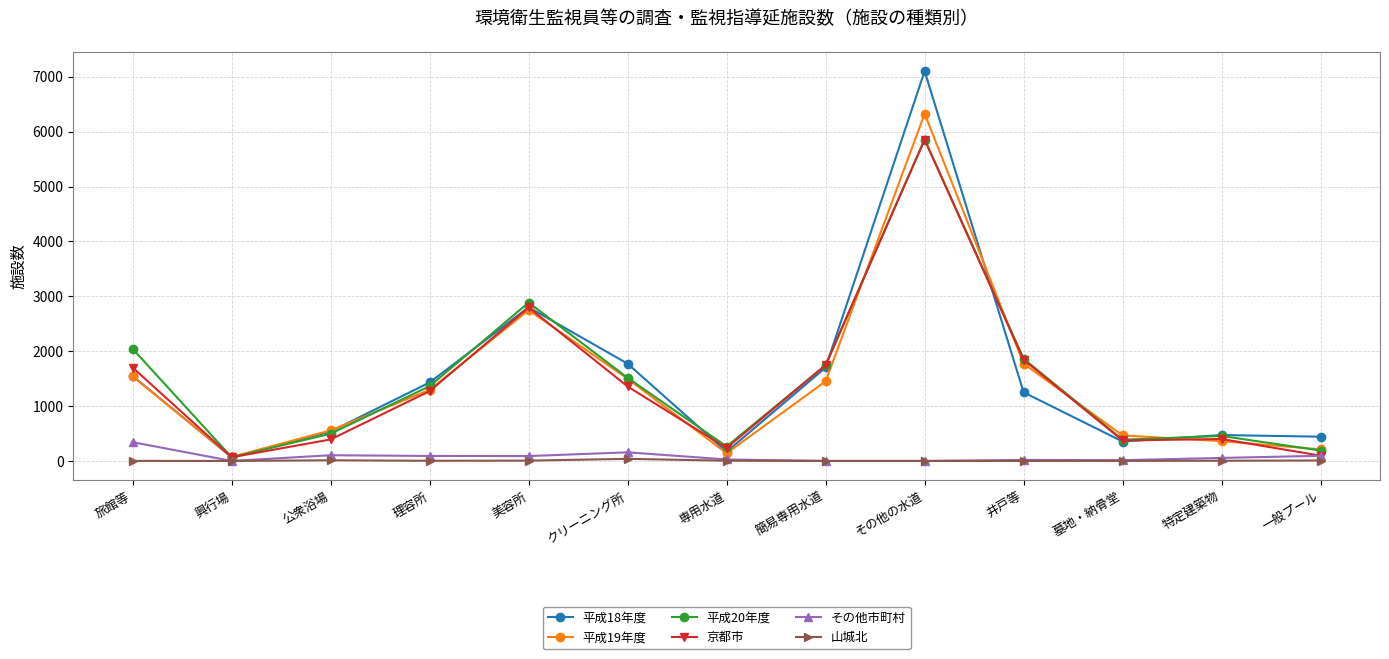

Is the value of 平成19年度 at 美容所 greater than the value of その他市町村 at 墓地・納骨堂?

Yes